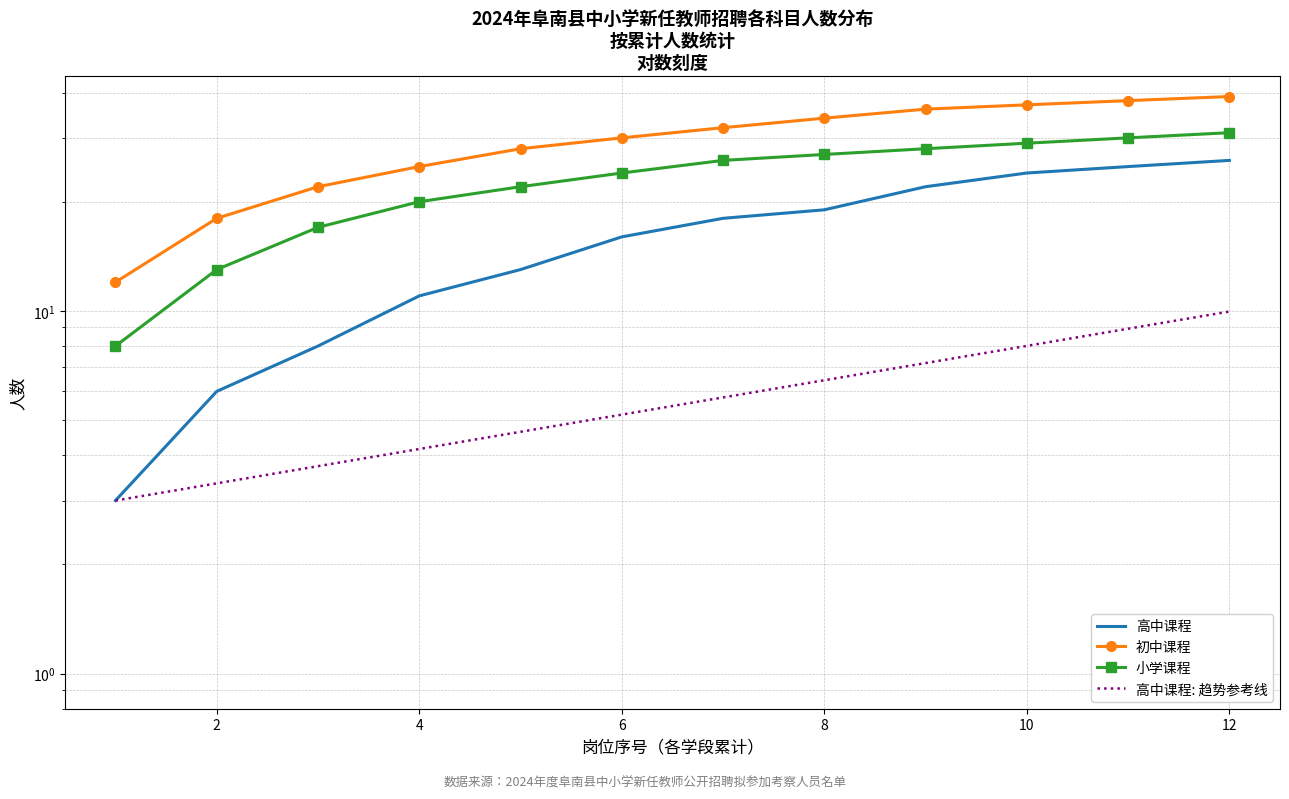

Rank the series by their average value, from highest to lowest.

初中课程, 小学课程, 高中课程, 高中课程: 趋势参考线